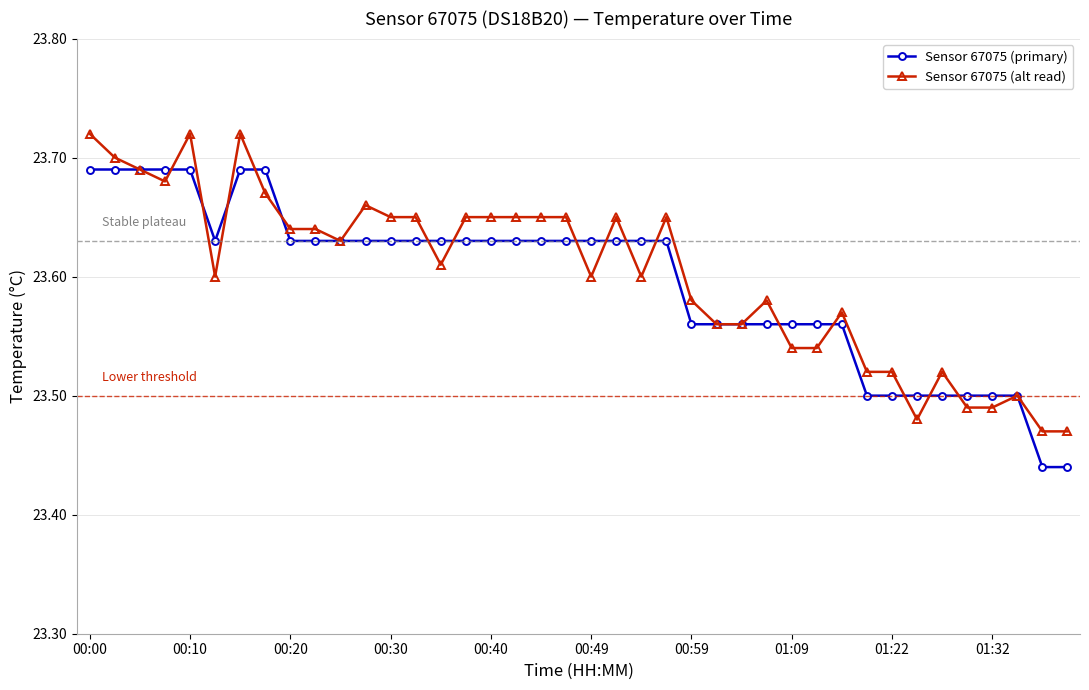

Which series has the largest total across all categories?

Sensor 67075 (alt read)